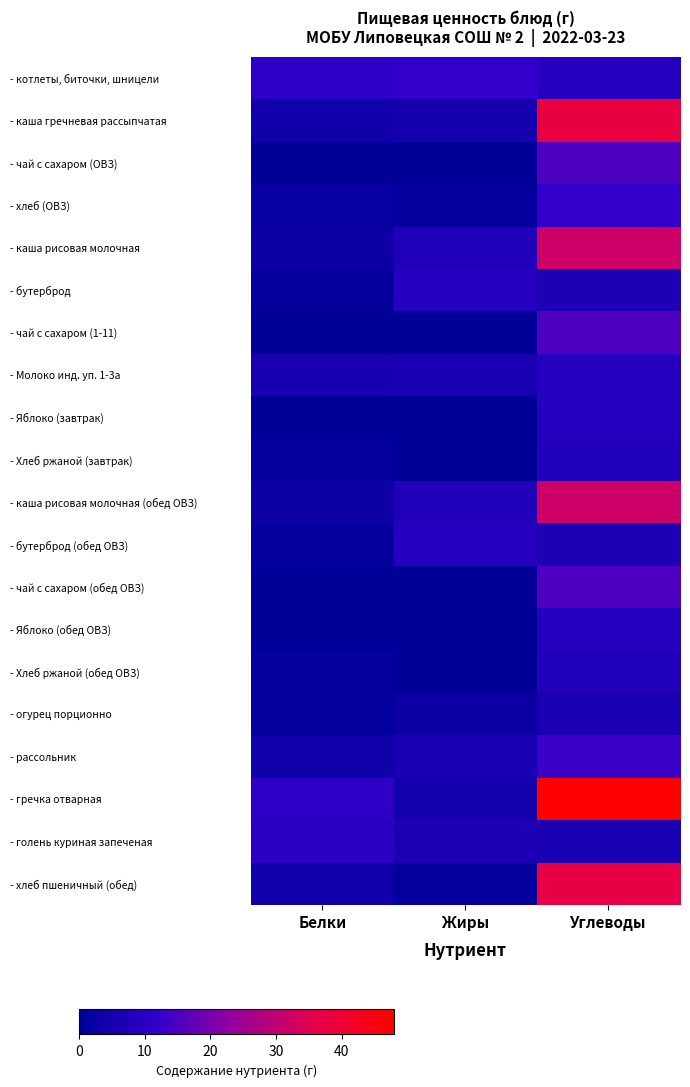

Reading left to right, transcribe all the data shown in this chart.

- котлеты, биточки, шницели: Белки=11.0	Жиры=12.0	Углеводы=9.0
- каша гречневая рассыпчатая: Белки=4.0	Жиры=5.0	Углеводы=38.0
- чай с сахаром (ОВЗ): Белки=0.0	Жиры=0.0	Углеводы=15.0
- хлеб (ОВЗ): Белки=2.0	Жиры=1.0	Углеводы=12.0
- каша рисовая молочная: Белки=3.0	Жиры=8.0	Углеводы=32.0
- бутерброд: Белки=1.0	Жиры=9.0	Углеводы=7.0
- чай с сахаром (1-11): Белки=0.0	Жиры=0.0	Углеводы=15.0
- Молоко инд. уп. 1-3а: Белки=5.8	Жиры=6.2	Углеводы=9.1
- Яблоко (завтрак): Белки=0.0	Жиры=0.0	Углеводы=9.0
- Хлеб ржаной (завтрак): Белки=1.0	Жиры=0.0	Углеводы=8.0
- каша рисовая молочная (обед ОВЗ): Белки=3.0	Жиры=8.0	Углеводы=32.0
- бутерброд (обед ОВЗ): Белки=1.0	Жиры=9.0	Углеводы=7.0
- чай с сахаром (обед ОВЗ): Белки=0.0	Жиры=0.0	Углеводы=15.0
- Яблоко (обед ОВЗ): Белки=0.0	Жиры=0.0	Углеводы=9.0
- Хлеб ржаной (обед ОВЗ): Белки=1.0	Жиры=0.0	Углеводы=8.0
- огурец порционно: Белки=1.0	Жиры=3.0	Углеводы=6.0
- рассольник: Белки=4.0	Жиры=6.0	Углеводы=13.0
- гречка отварная: Белки=11.0	Жиры=5.0	Углеводы=48.0
- голень куриная запеченая: Белки=10.0	Жиры=7.0	Углеводы=6.0
- хлеб пшеничный (обед): Белки=4.0	Жиры=1.0	Углеводы=37.0